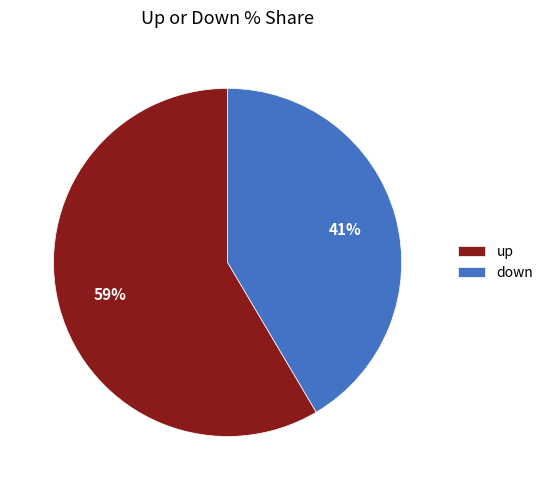

To the nearest percent, what percentage of the pie is up?

59%